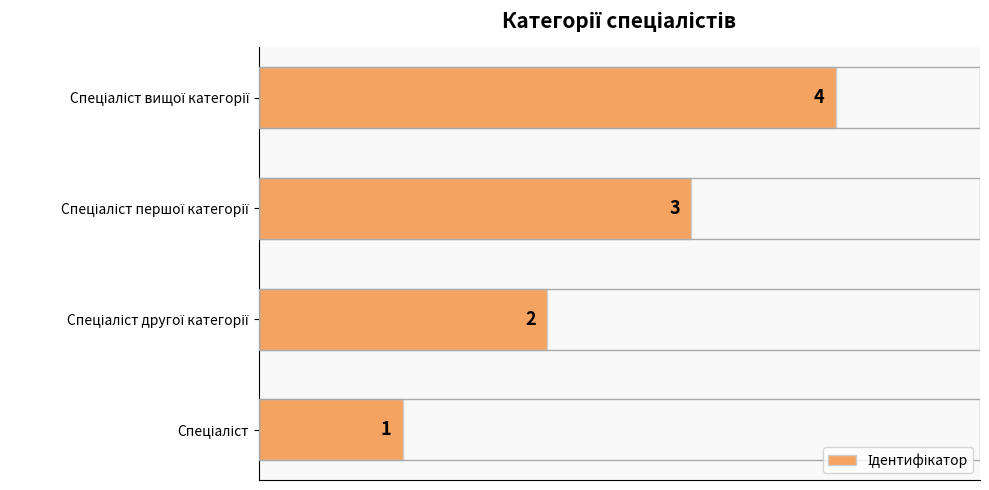

How many data points are less than 3?

2